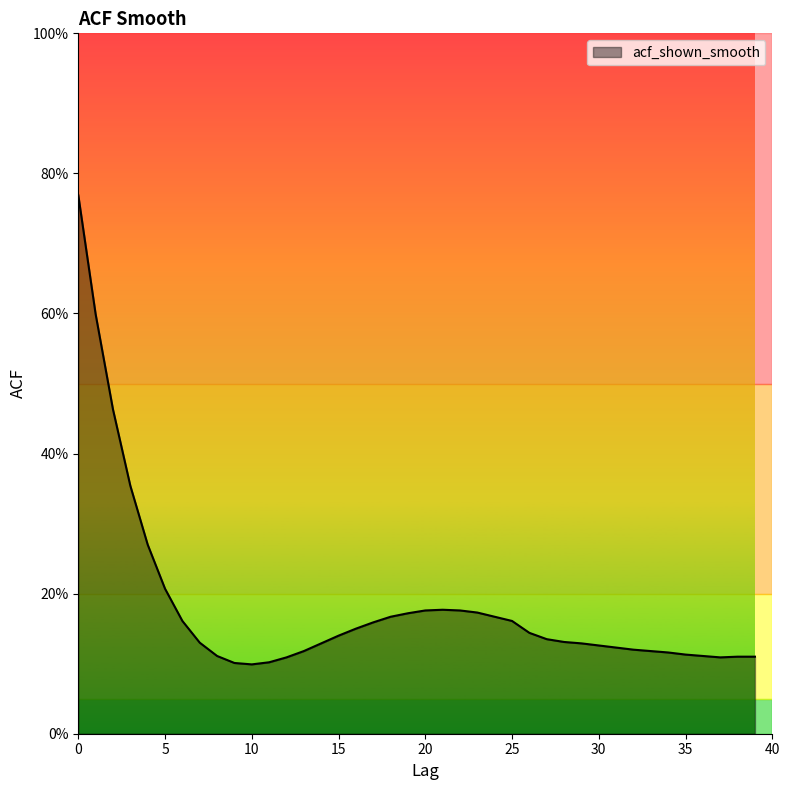

Reading left to right, transcribe all the data shown in this chart.

0.8	0.6	0.5	0.4	0.3	0.2	0.2	0.1	0.1	0.1	0.1	0.1	0.1	0.1	0.1	0.1	0.1	0.2	0.2	0.2	0.2	0.2	0.2	0.2	0.2	0.2	0.1	0.1	0.1	0.1	0.1	0.1	0.1	0.1	0.1	0.1	0.1	0.1	0.1	0.1